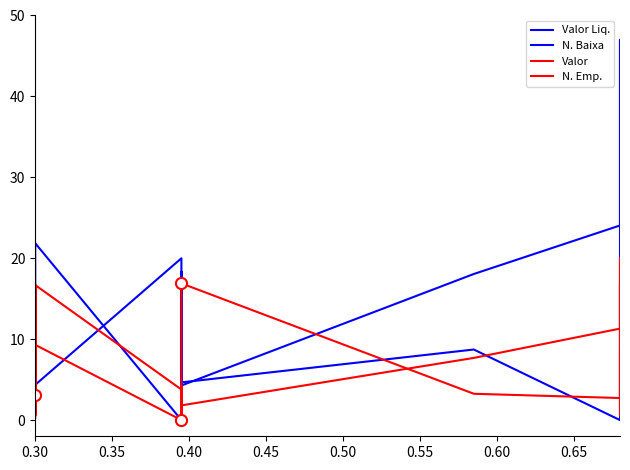

What are all the series names shown in the legend?

Valor Liq., N. Baixa, Valor, N. Emp.